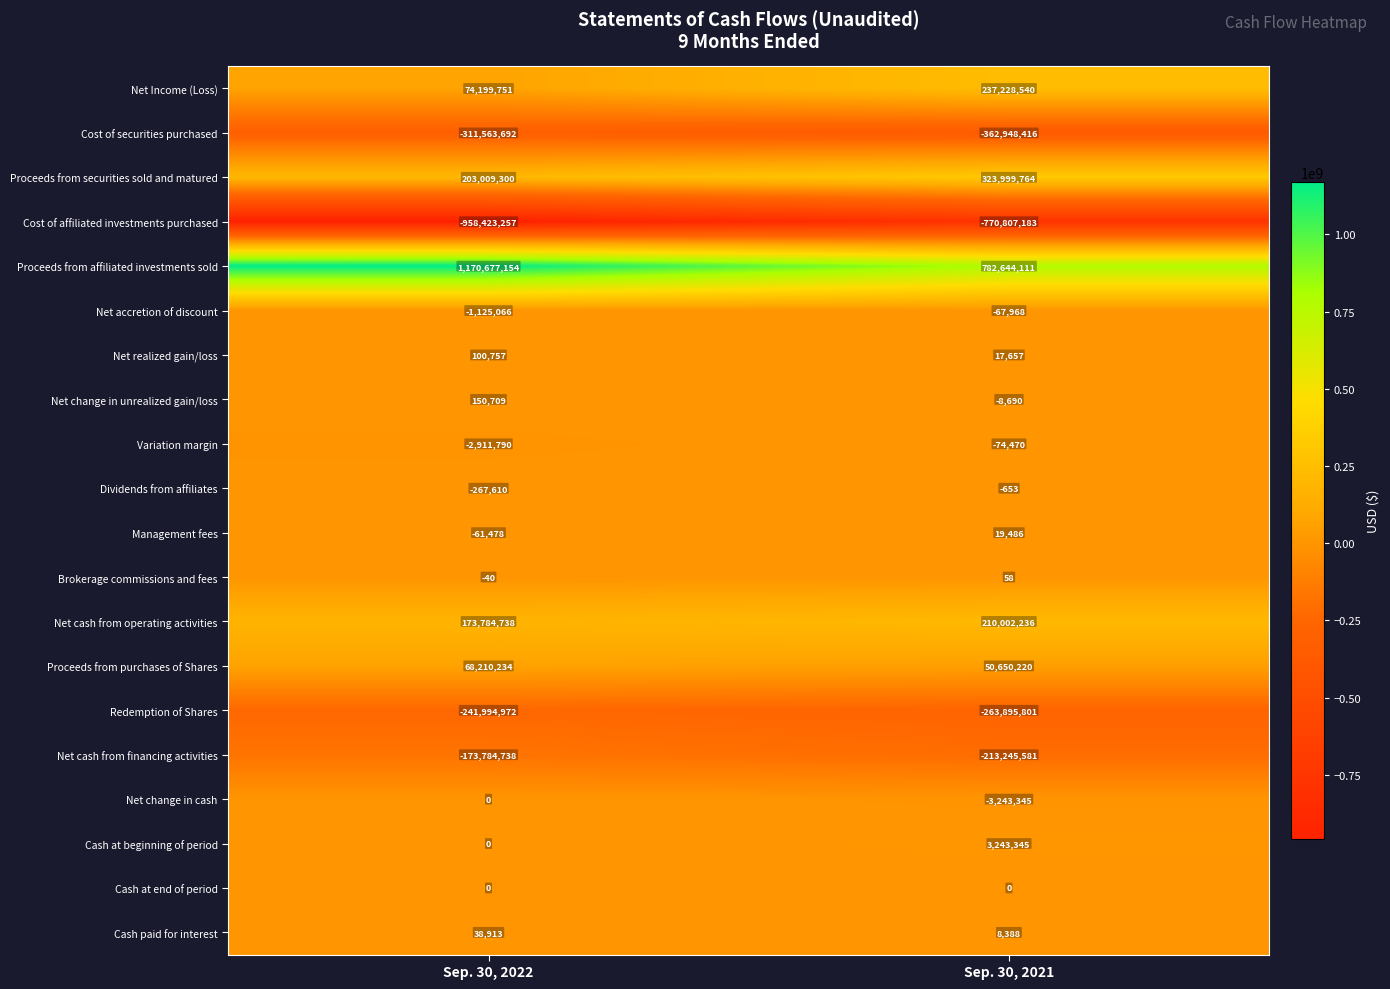

What is the sum of the Net change in unrealized gain/loss values at Sep. 30, 2021 and Sep. 30, 2022?

142019